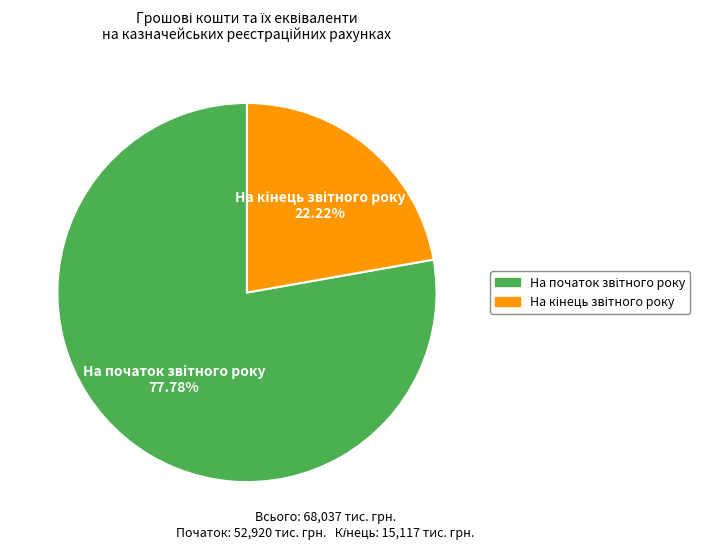

Which slice represents more than half of the pie?

На початок звітного року